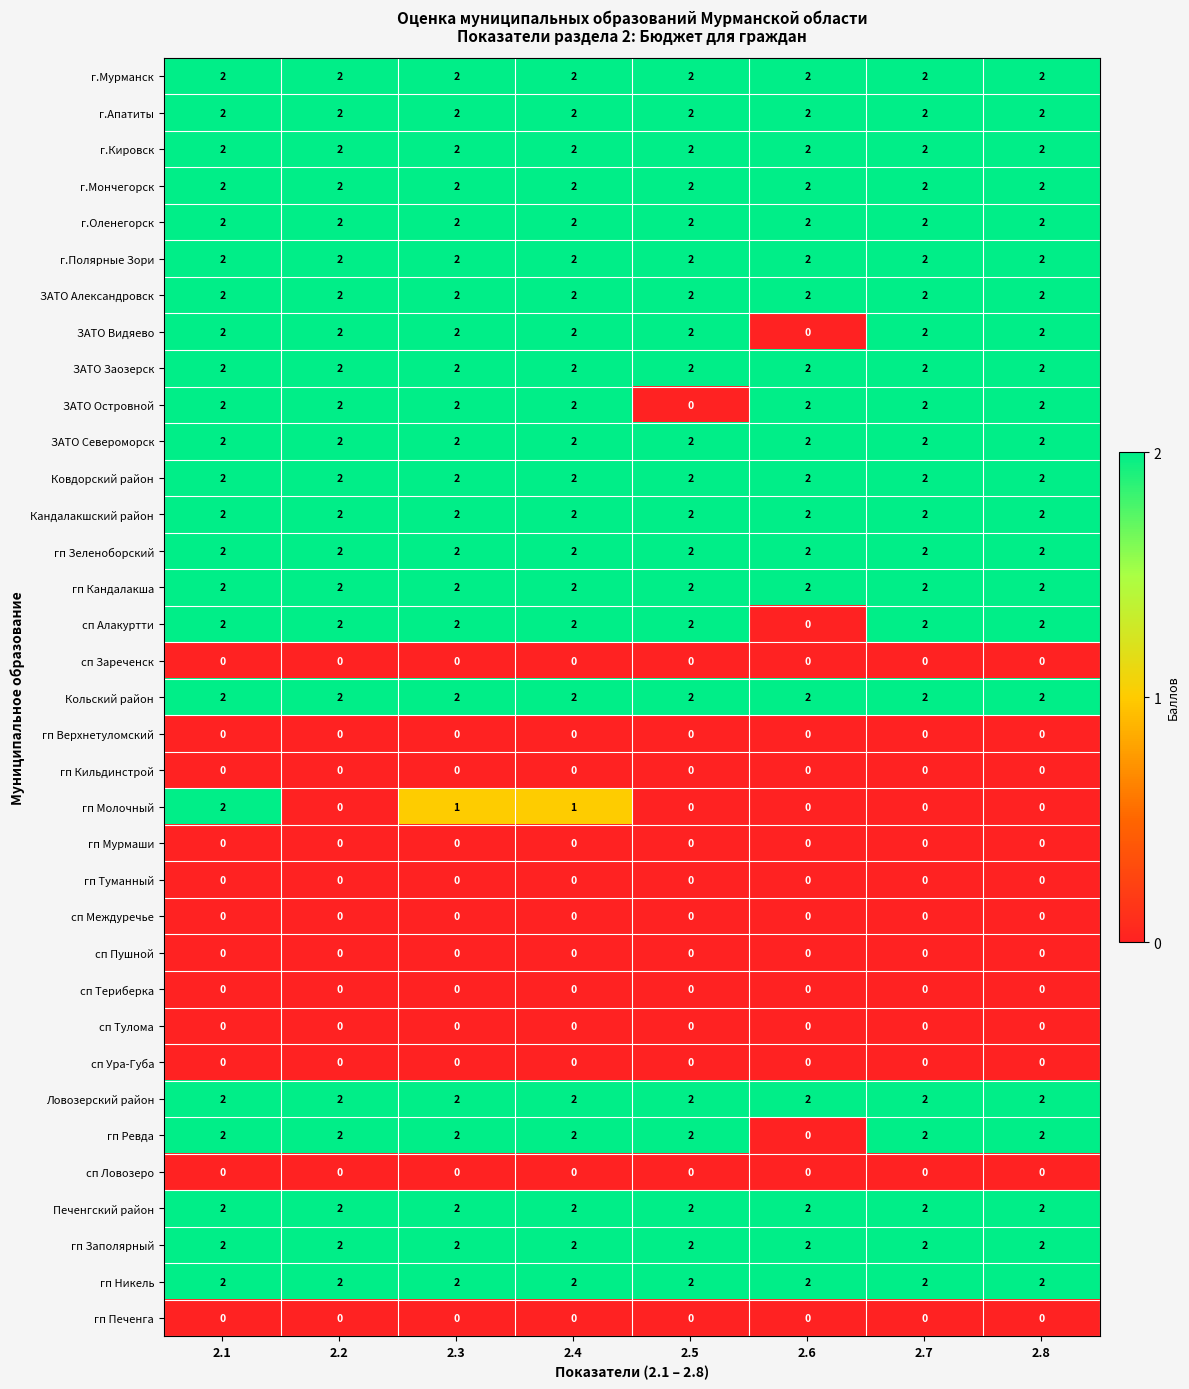

How many гп Молочный values are between 0 and 1?

7